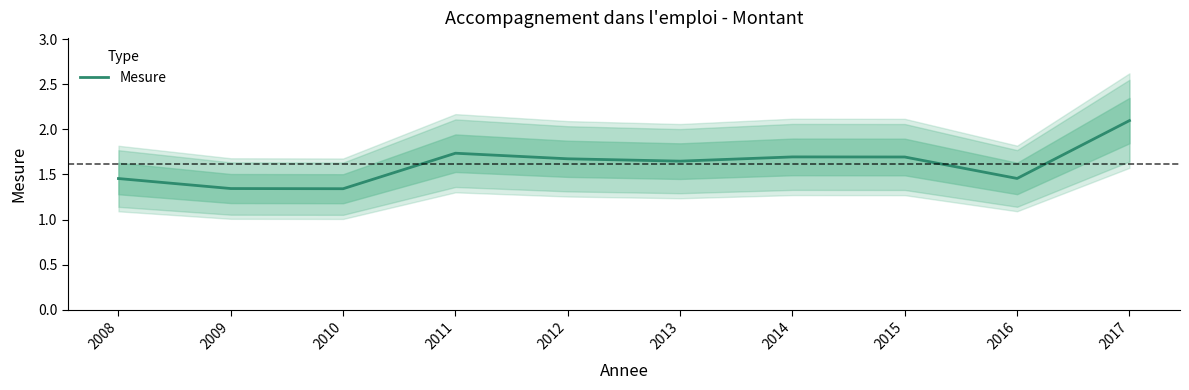

Approximately how many times larger is the value at 2015 compared to 2012?

1.0